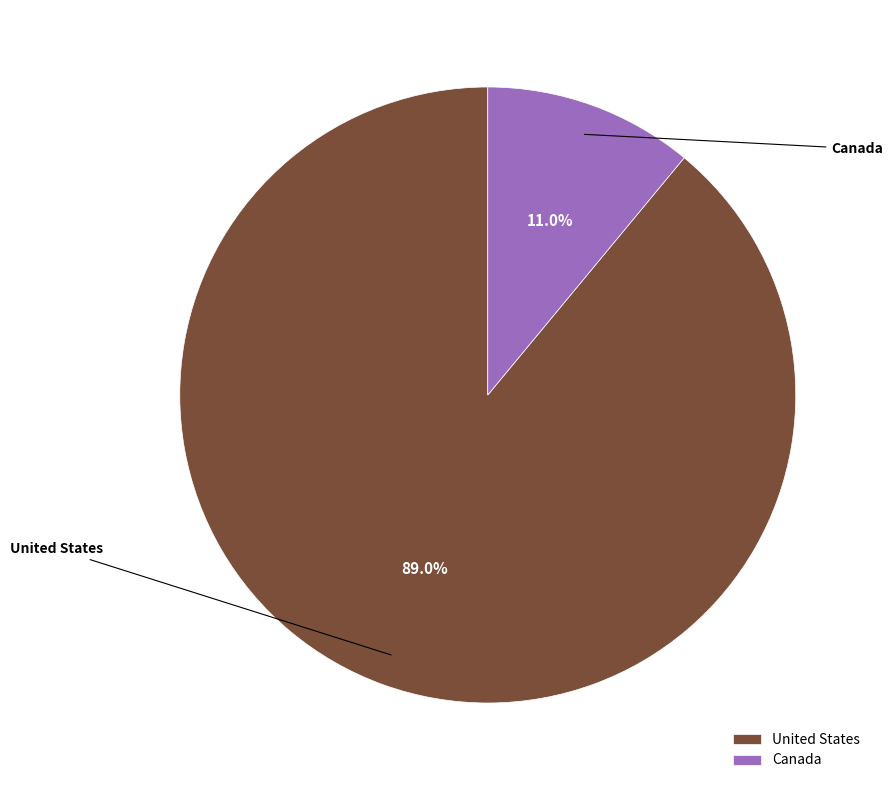

To the nearest percent, what percentage of the pie is United States?

89%